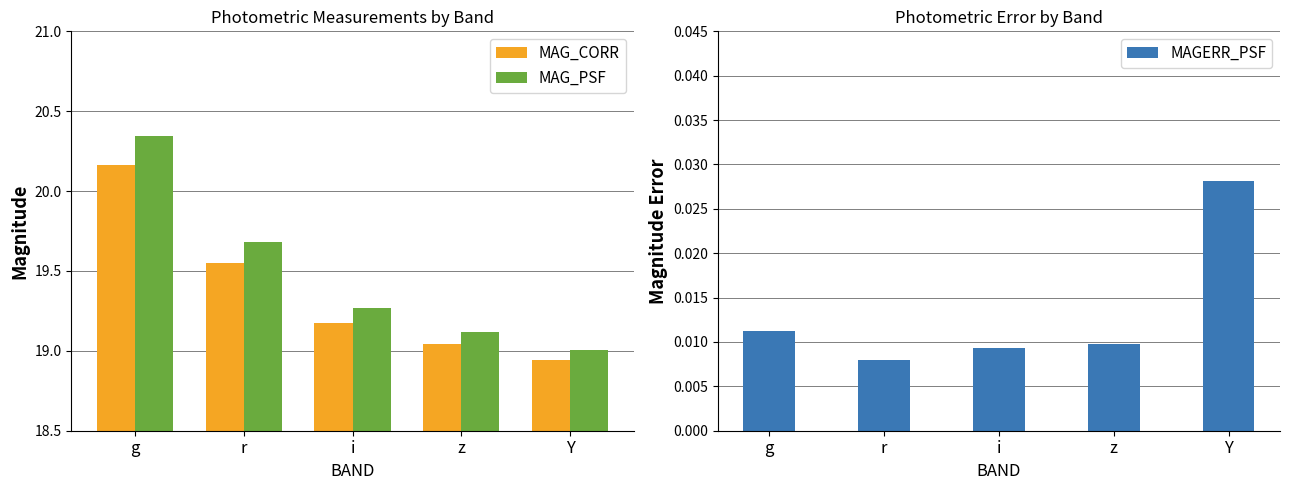

What is the lowest value of the MAG_CORR series?

18.9